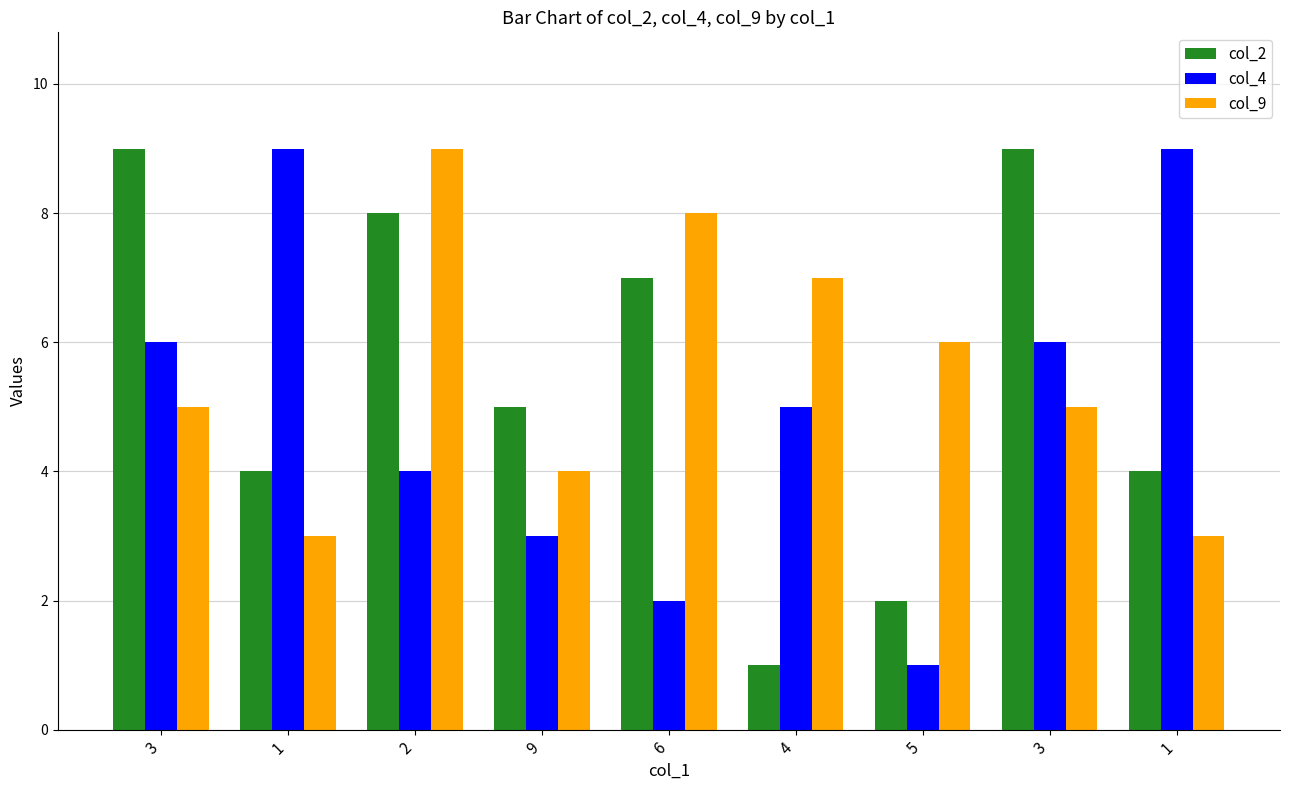

Which category has the lowest value in the col_9 series?

1